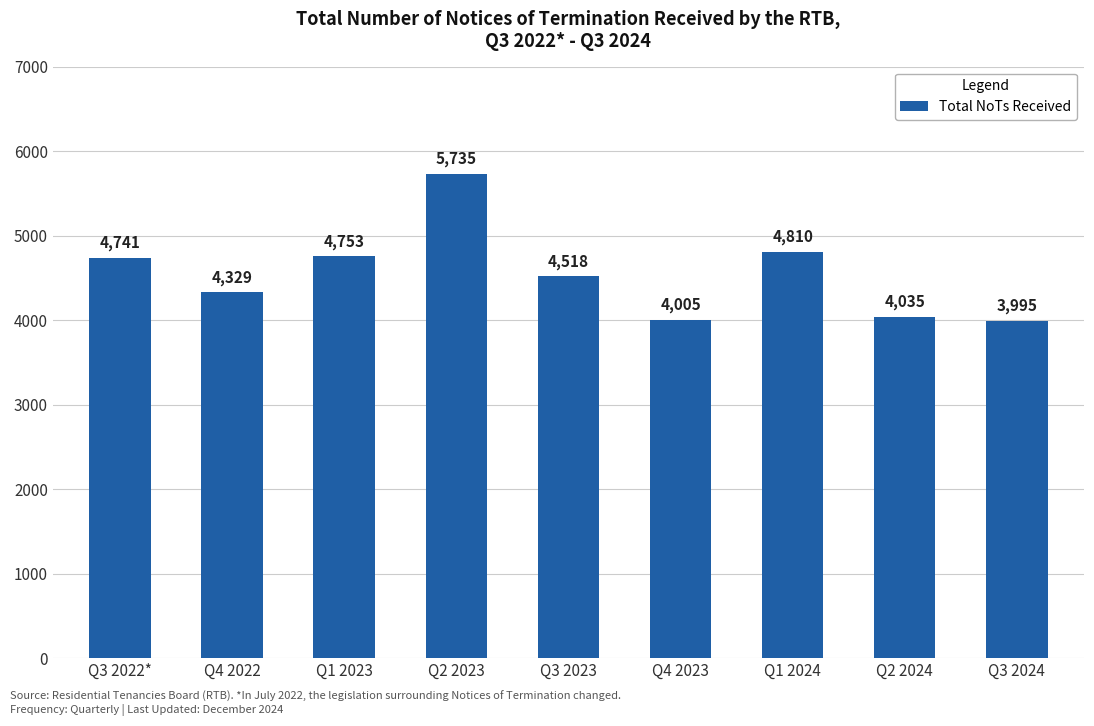

Rank the categories by value from lowest to highest.

Q3 2024, Q4 2023, Q2 2024, Q4 2022, Q3 2023, Q3 2022*, Q1 2023, Q1 2024, Q2 2023